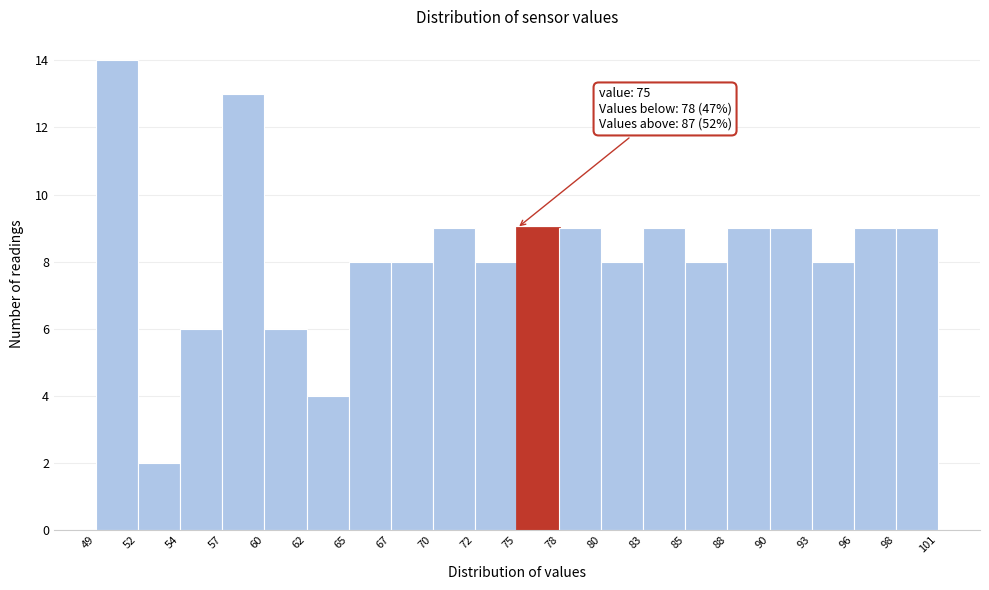

Over which range of the x-axis is the bar tallest?

49 to 52